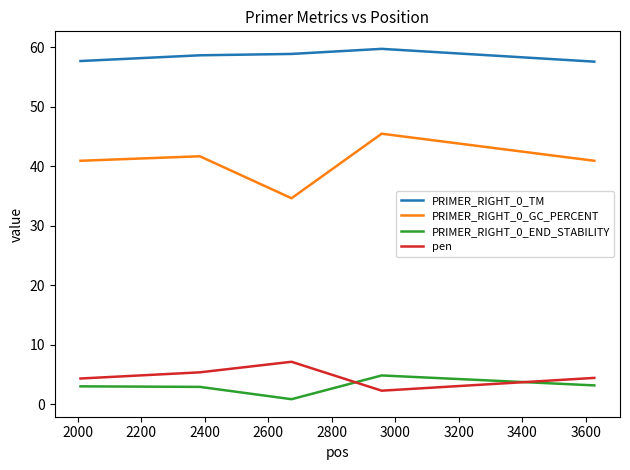

Which series has the largest range (max minus min)?

PRIMER_RIGHT_0_GC_PERCENT